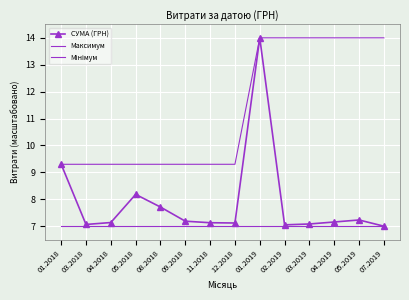

At which category is the sum across all series the highest?

01.2019